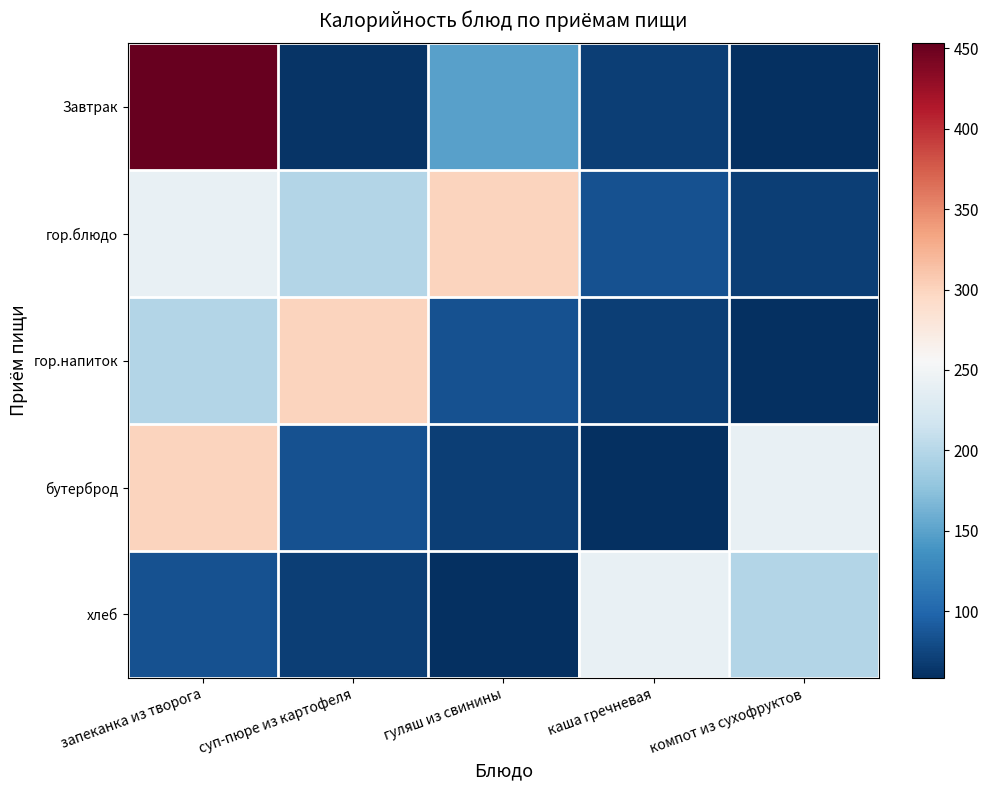

Rank the series at компот из сухофруктов from highest to lowest value.

бутерброд, хлеб, гор.блюдо, Завтрак, гор.напиток